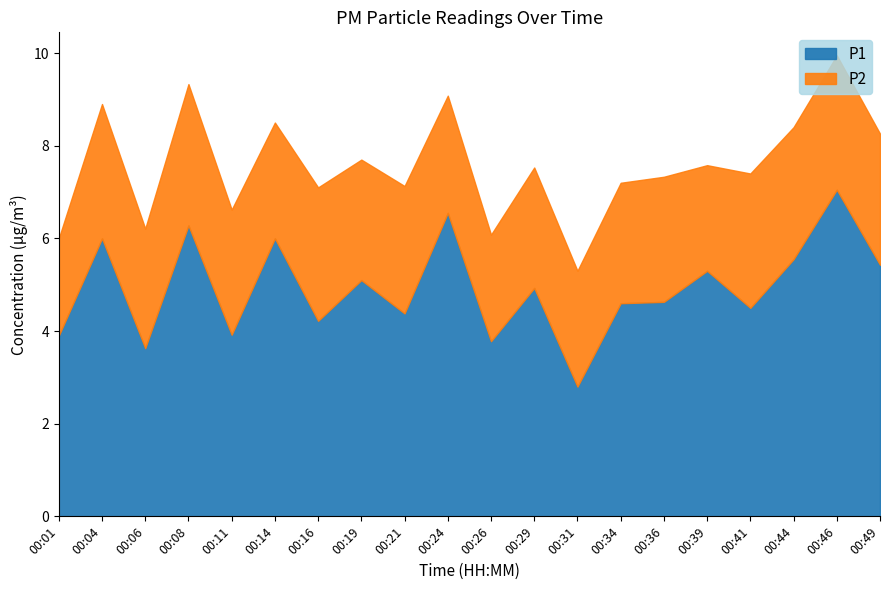

What is the minimum value shown in the chart?

2.8